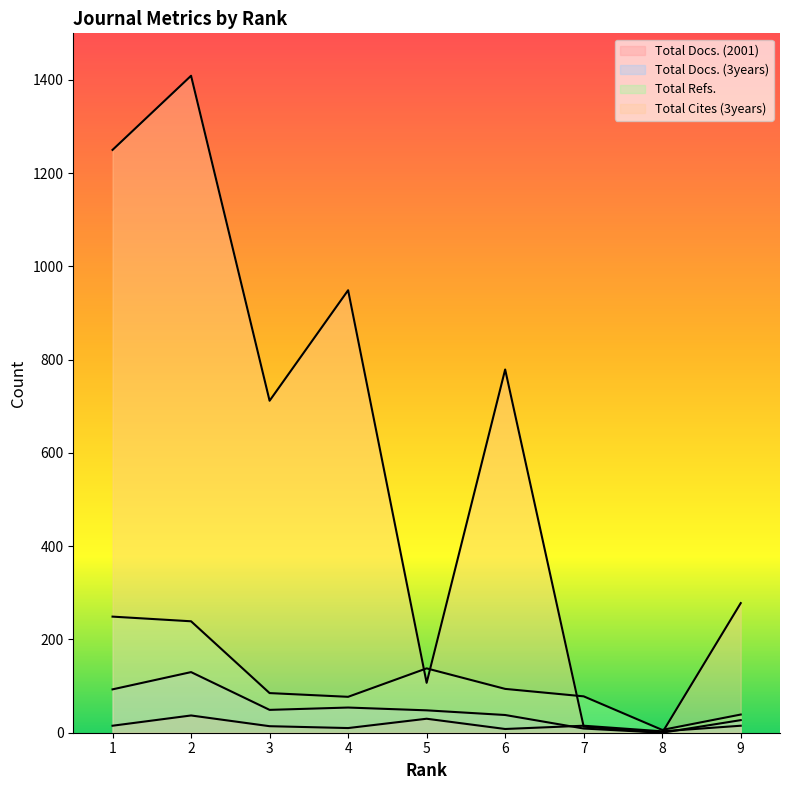

What is the difference between the Total Refs. values at 7 and 6?

16